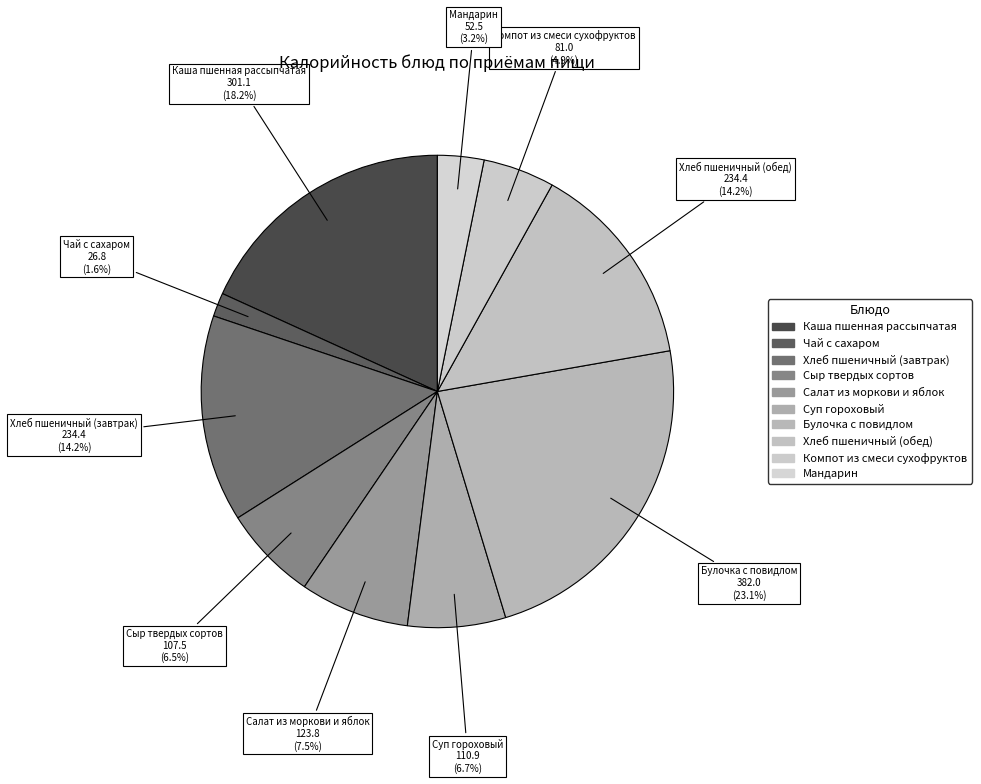

The Компот из смеси сухофруктов slice represents 5% of the pie. True or false?

True